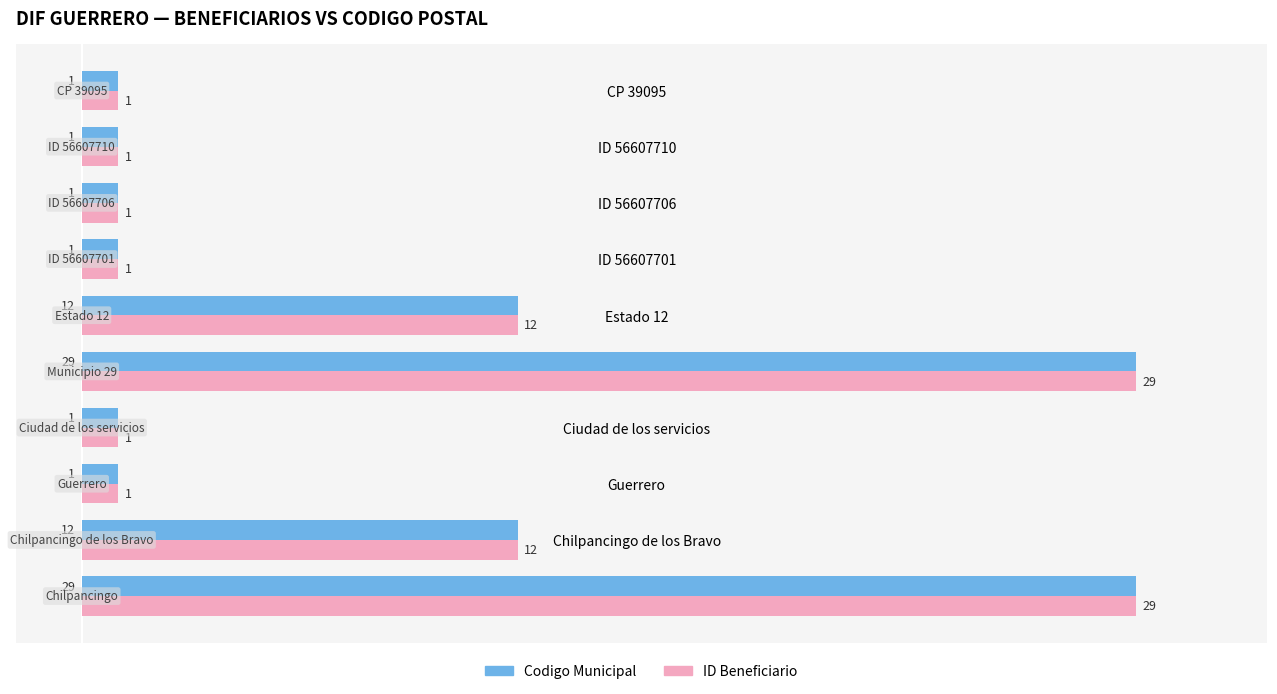

What are all the series names shown in the legend?

Codigo Municipal, ID Beneficiario